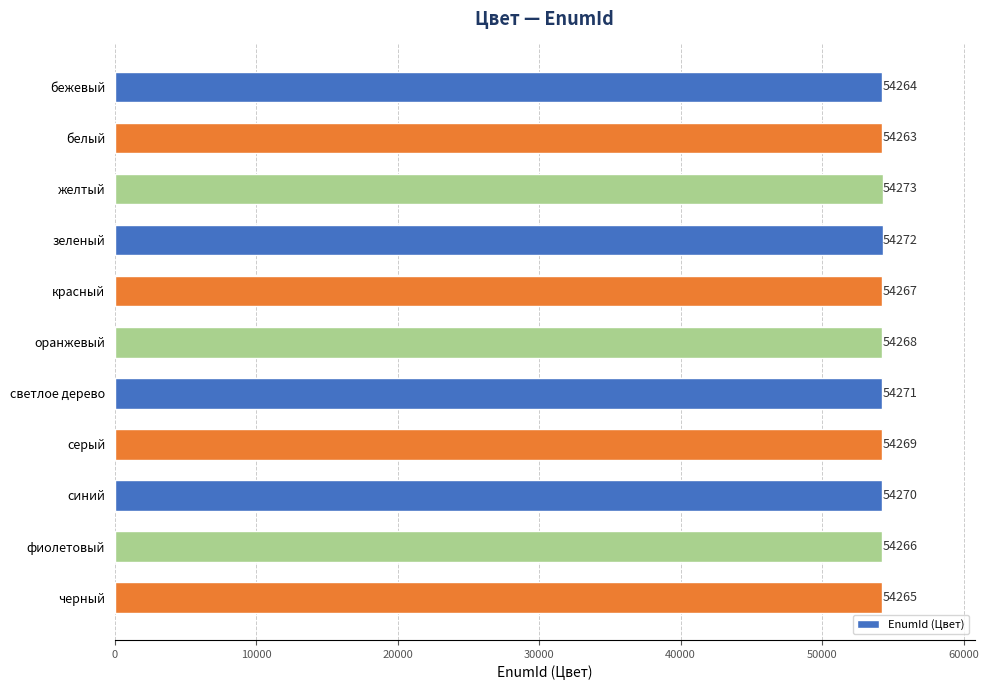

What position from the bottom is бежевый?

11